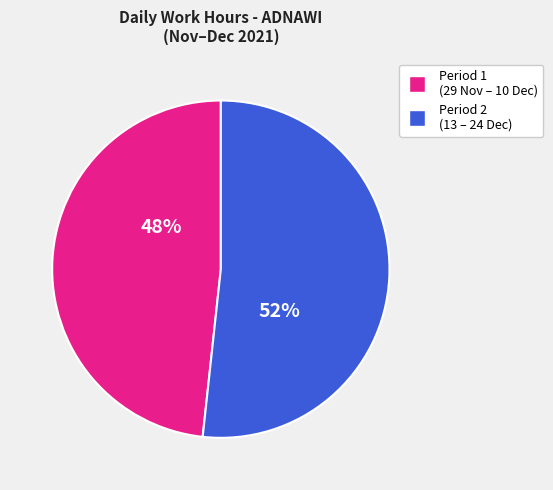

Is there any slice that represents more than half of the pie?

Yes